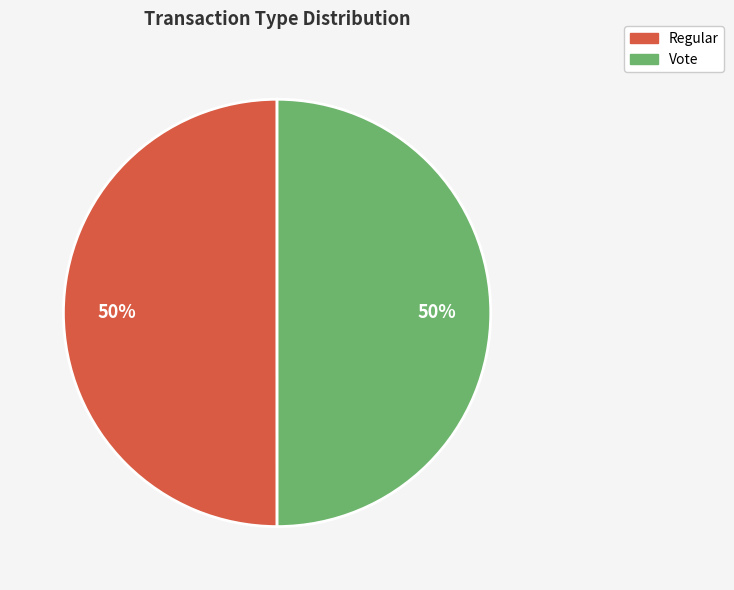

Approximately how many times larger is the value at Regular compared to Vote?

1.0